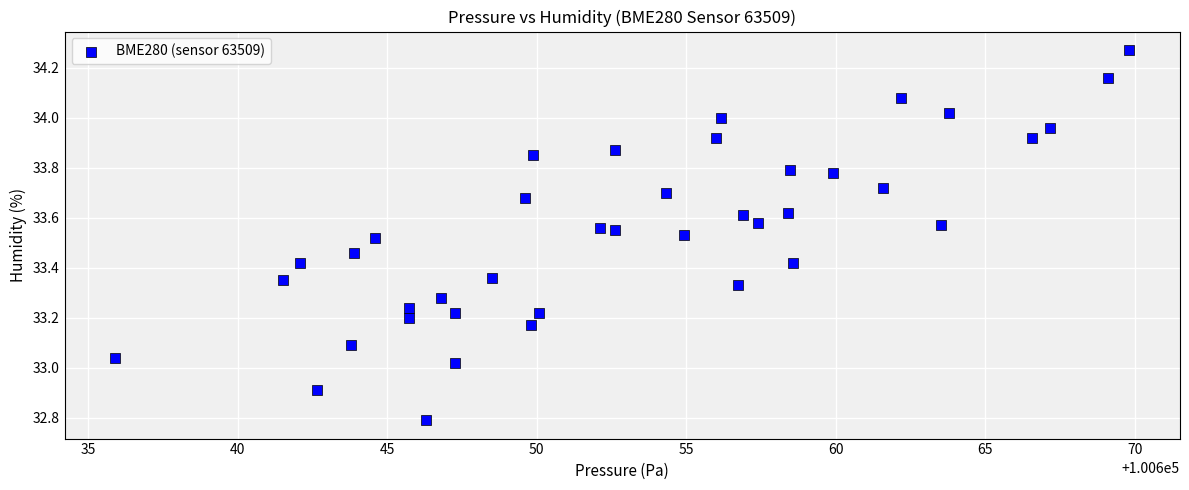

What is the range of Y values (max minus min)?

1.5